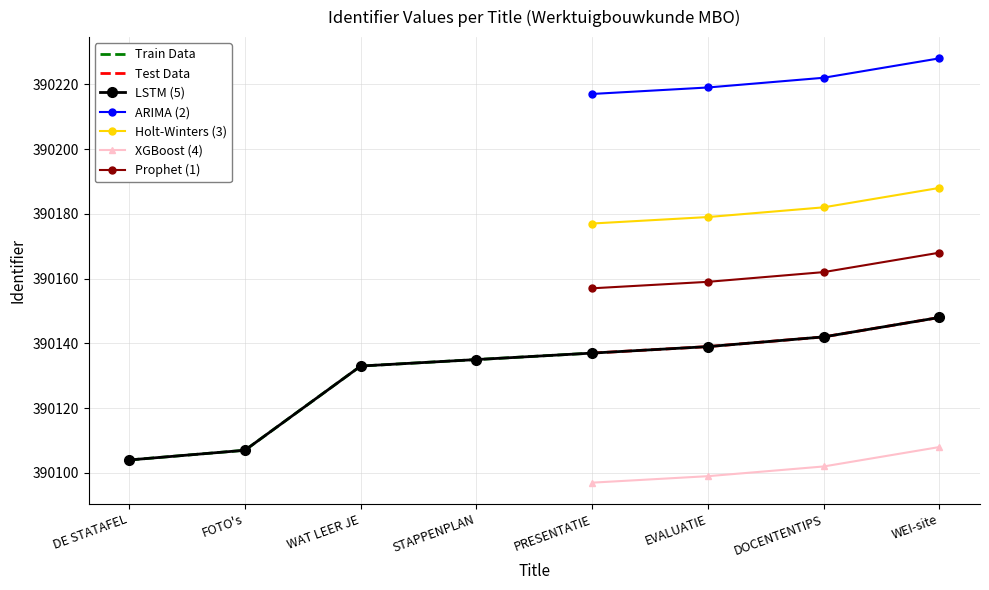

What is the difference between the maximum and minimum values?

44